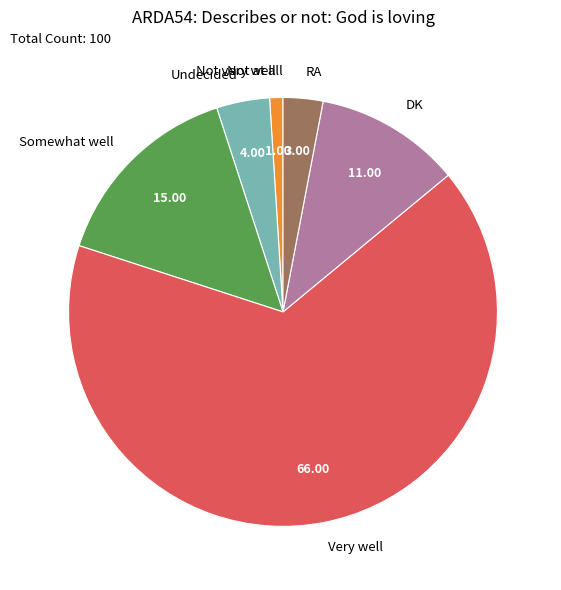

Does any single category account for the majority?

Yes